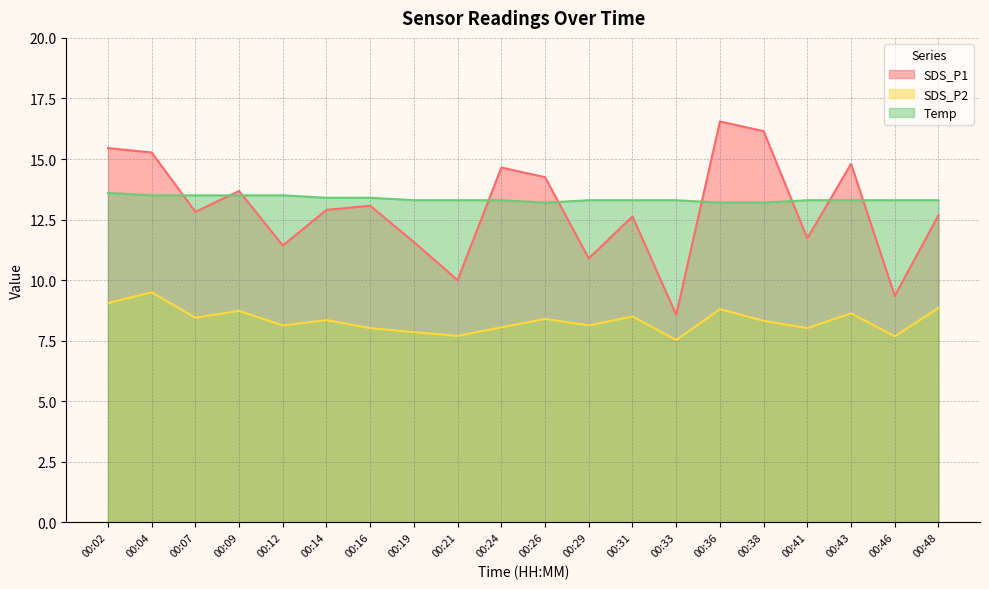

Where does the SDS_P2 series first go above 8?

00:02